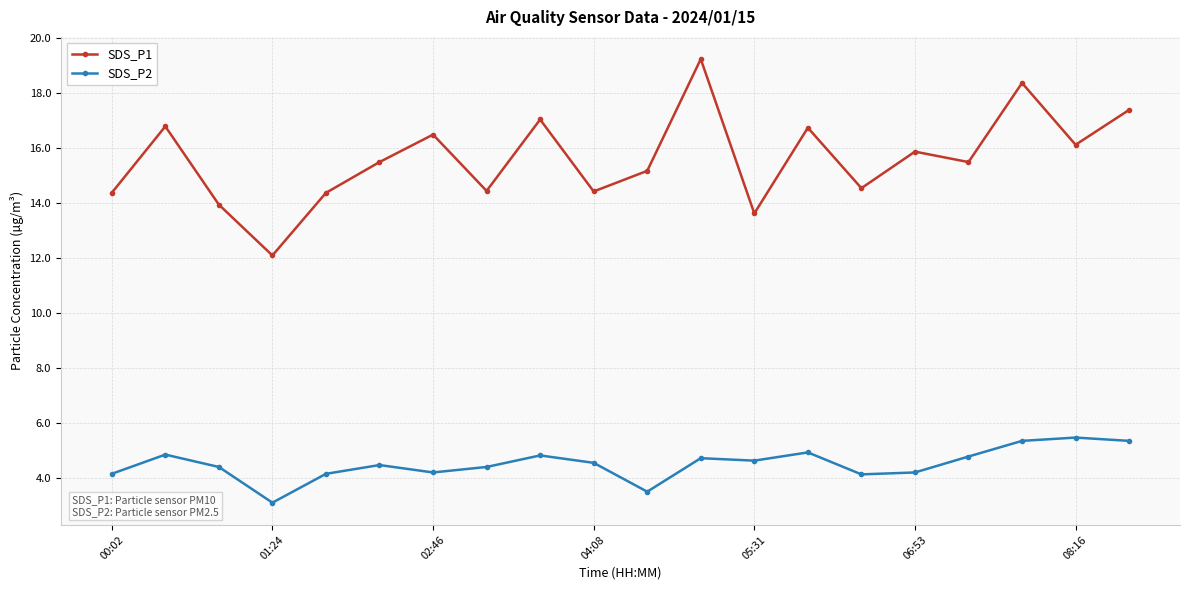

What is the difference between the maximum and second lowest values in the SDS_P2 series?

2.0